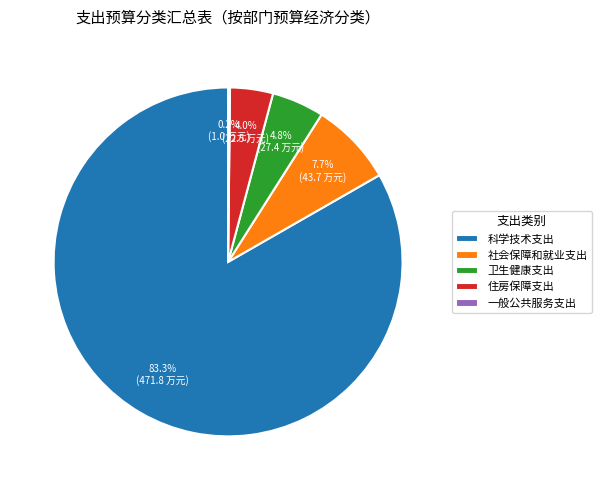

What is the ratio of the value at 卫生健康支出 to the value at 住房保障支出?

1.2